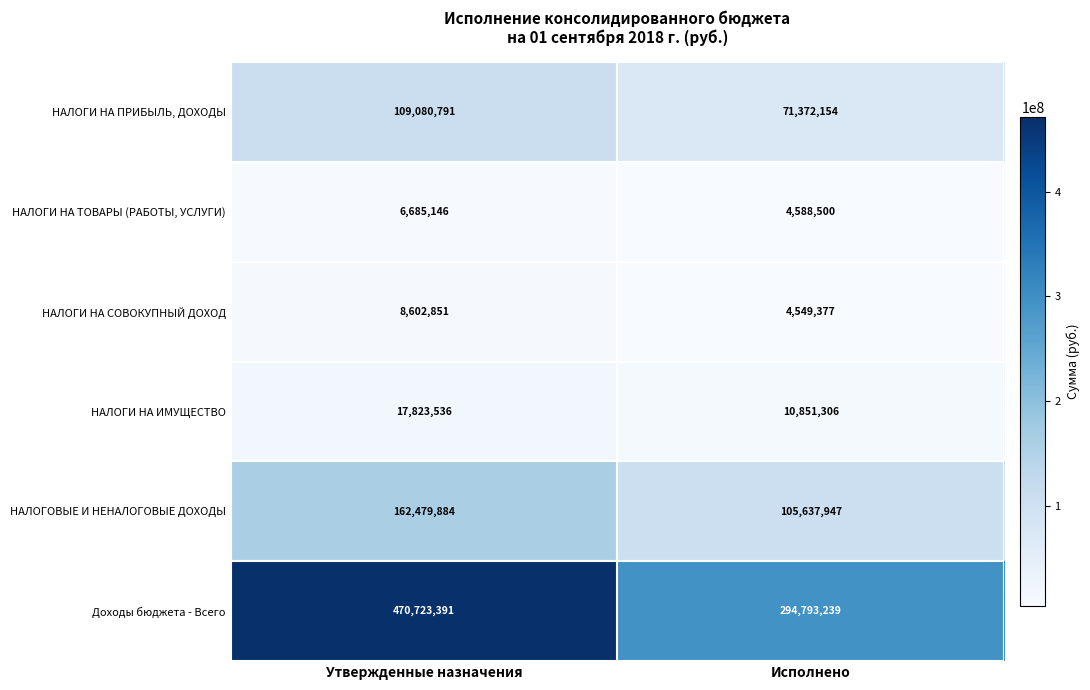

At Утвержденные назначения, list the series in order from largest to smallest.

Доходы бюджета - Всего, НАЛОГОВЫЕ И НЕНАЛОГОВЫЕ ДОХОДЫ, НАЛОГИ НА ПРИБЫЛЬ, ДОХОДЫ, НАЛОГИ НА ИМУЩЕСТВО, НАЛОГИ НА СОВОКУПНЫЙ ДОХОД, НАЛОГИ НА ТОВАРЫ (РАБОТЫ, УСЛУГИ)